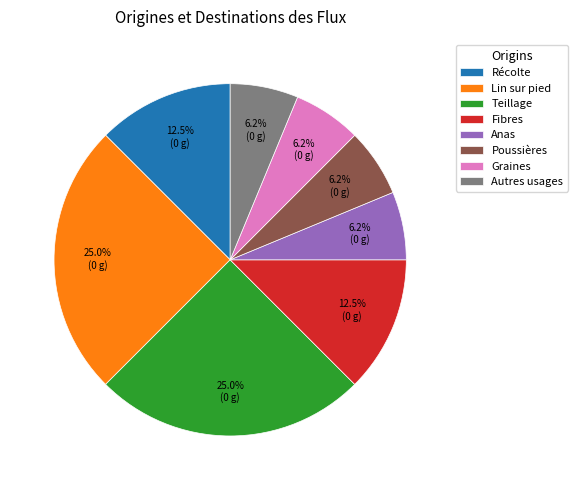

How many slices are in this pie chart?

8